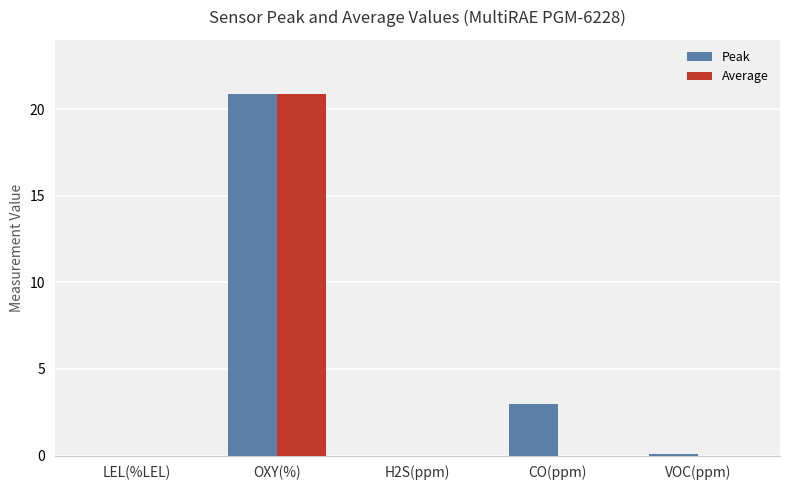

Is it true that Average equals 0.0 at LEL(%LEL)?

True